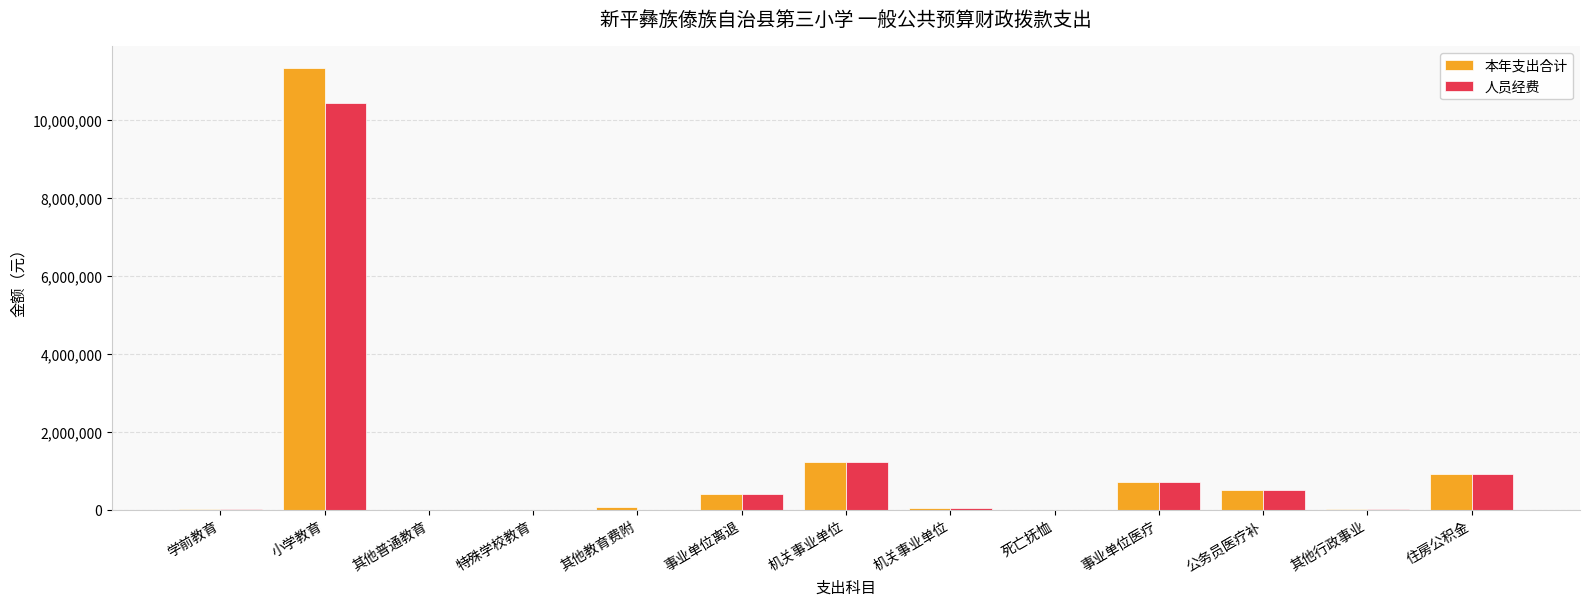

Rank the series by their average value, from lowest to highest.

人员经费, 本年支出合计